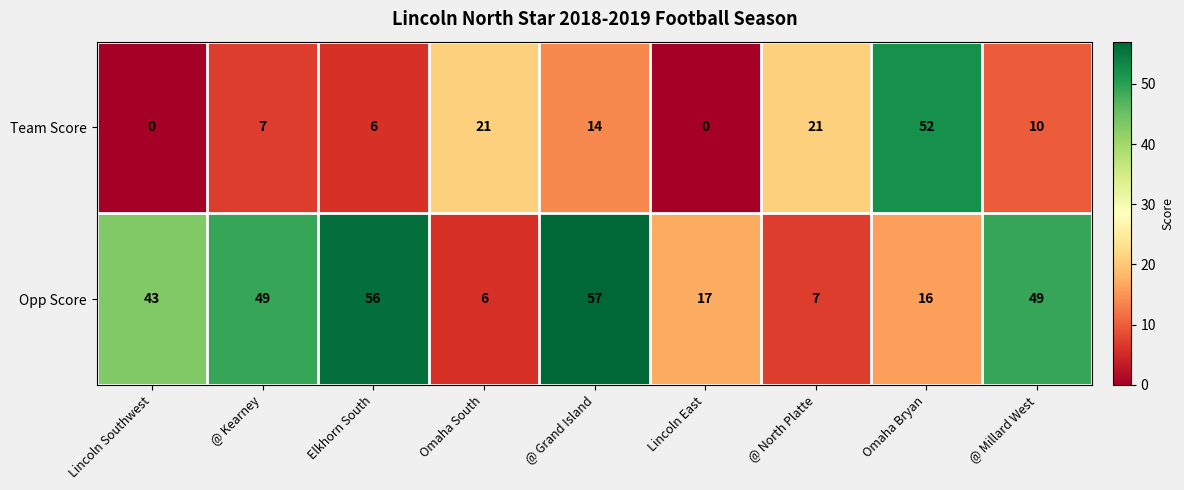

What is the total value across all series at Lincoln Southwest?

43